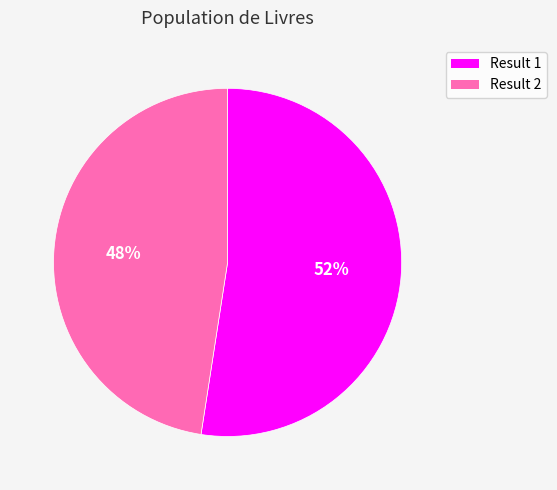

Rank the categories by value from highest to lowest.

Result 1, Result 2